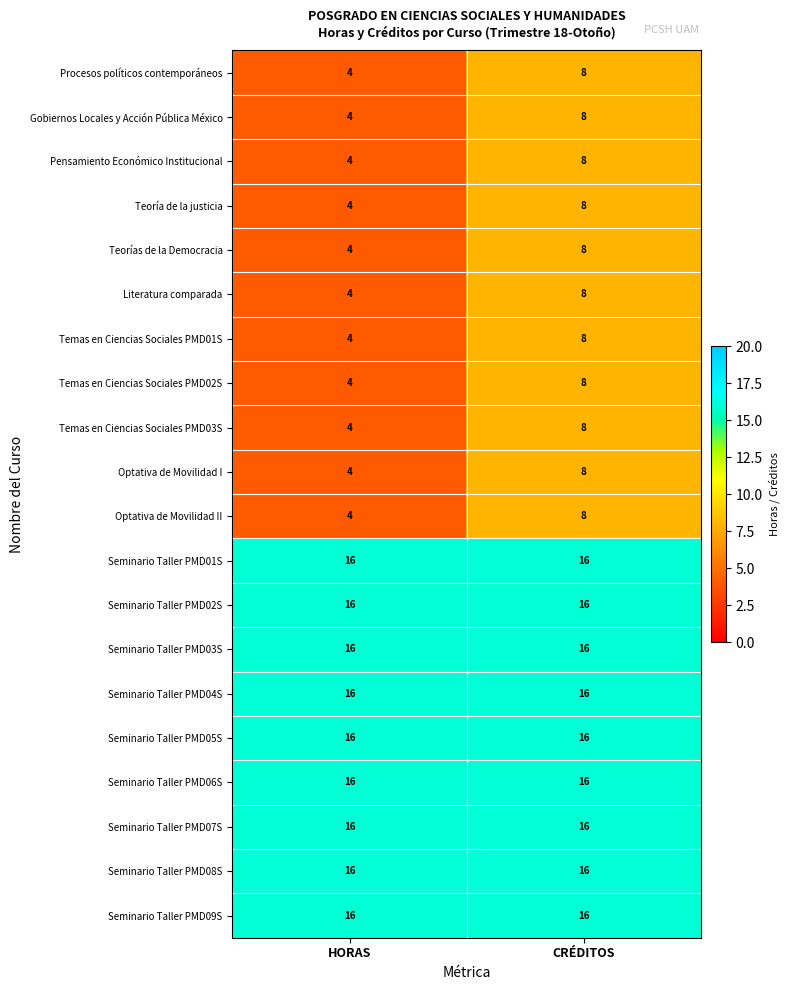

The value of Teorías de la Democracia at CRÉDITOS is 8. True or false?

True